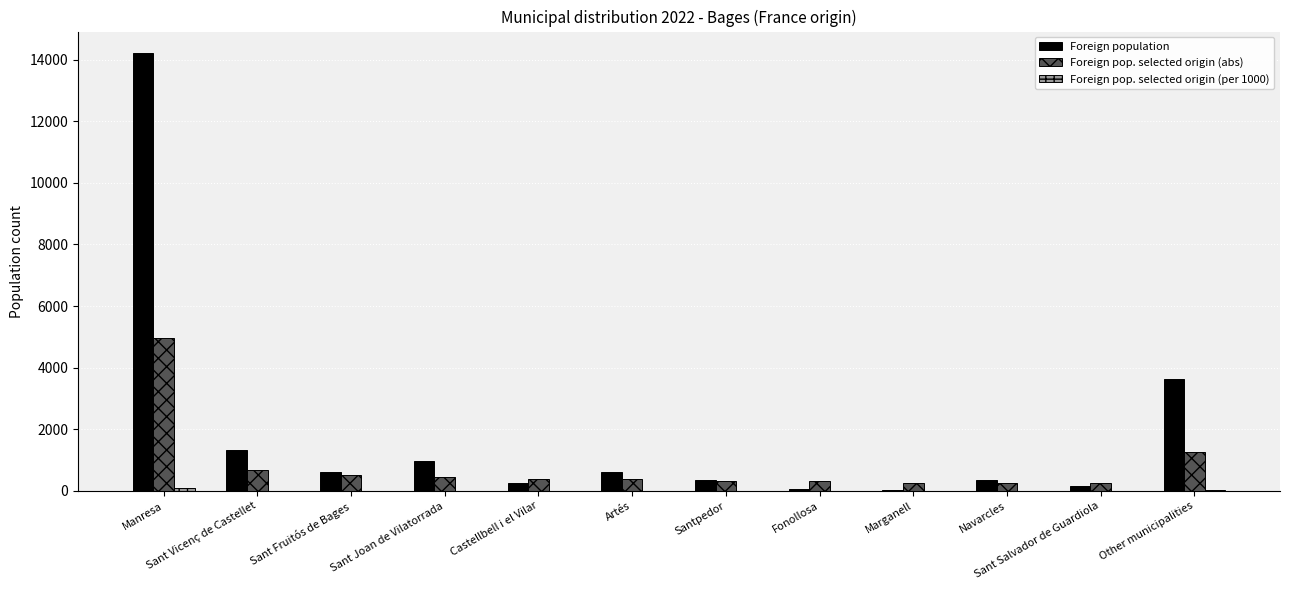

Which category has the highest value across all series?

Manresa